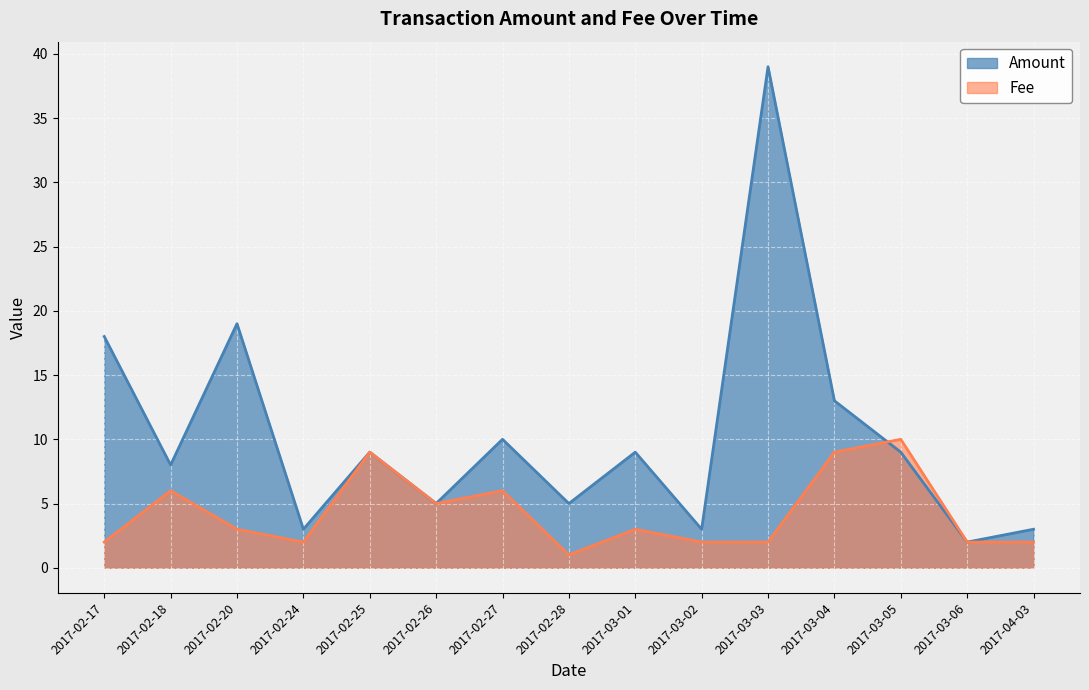

What is the minimum value for Amount?

2.0